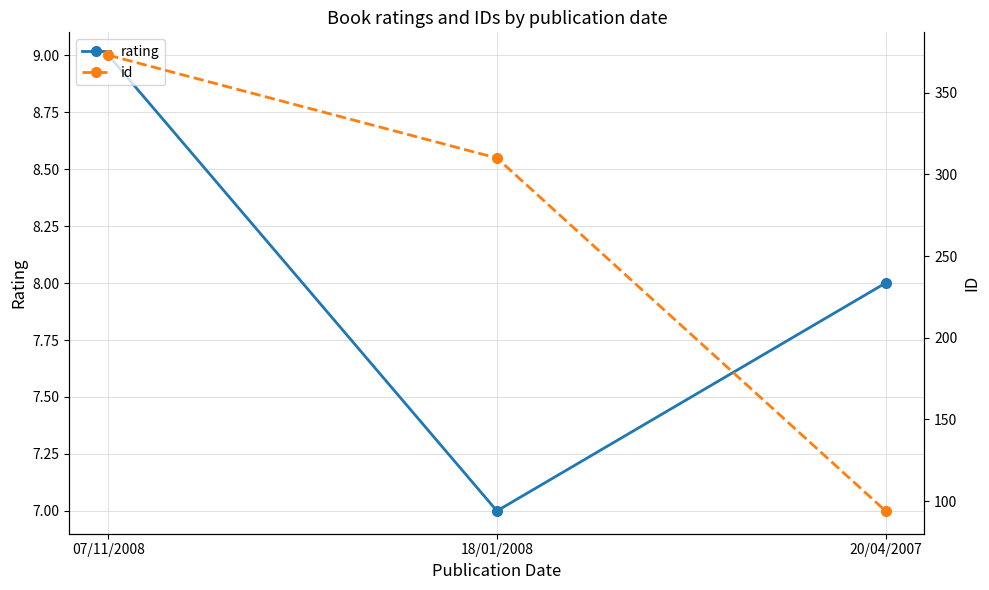

Reading right to left, list all the values displayed in this chart.

rating: 20/04/2007=8	18/01/2008=7	07/11/2008=9
id: 20/04/2007=94	18/01/2008=310	07/11/2008=373